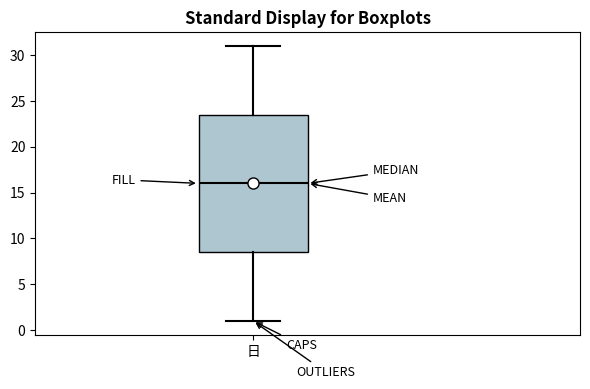

Read this box plot against the y-axis: the position of the median line, the range covered by the box, and the ends of both whiskers. The values are not printed on the chart, so give them approximately, as read against the axis.

median 16.0, box 8.5 to 23.5, whiskers 1.0 to 31.0